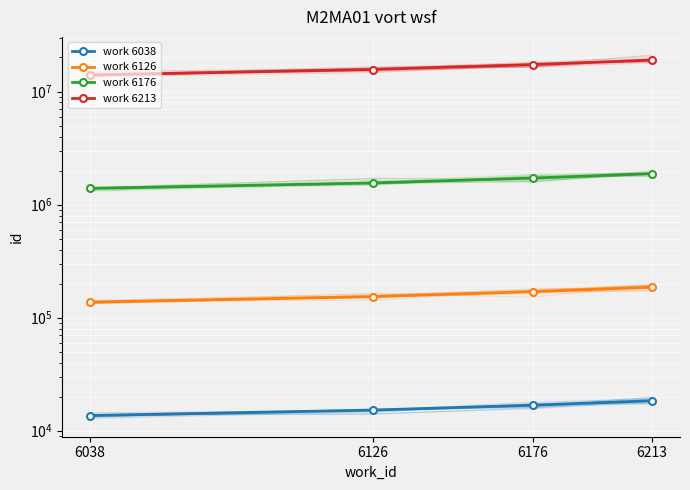

What is the difference between the second highest and minimum values in the work 6213 series?

3294400.0